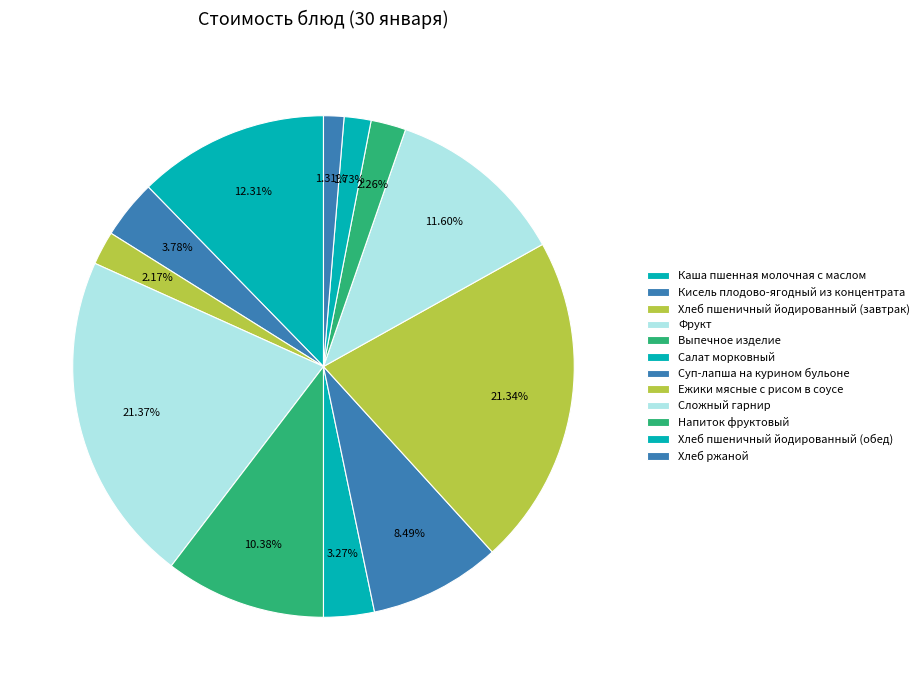

To the nearest percent, what is the difference between the Сложный гарнир and Хлеб пшеничный йодированный (обед) slice percentages?

10%